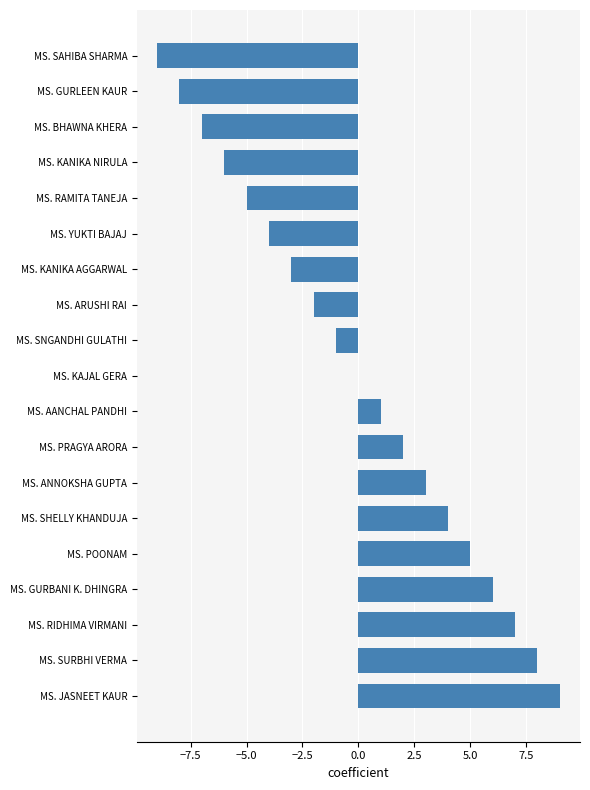

What is the change in value from MS. KAJAL GERA to MS. PRAGYA ARORA?

+2